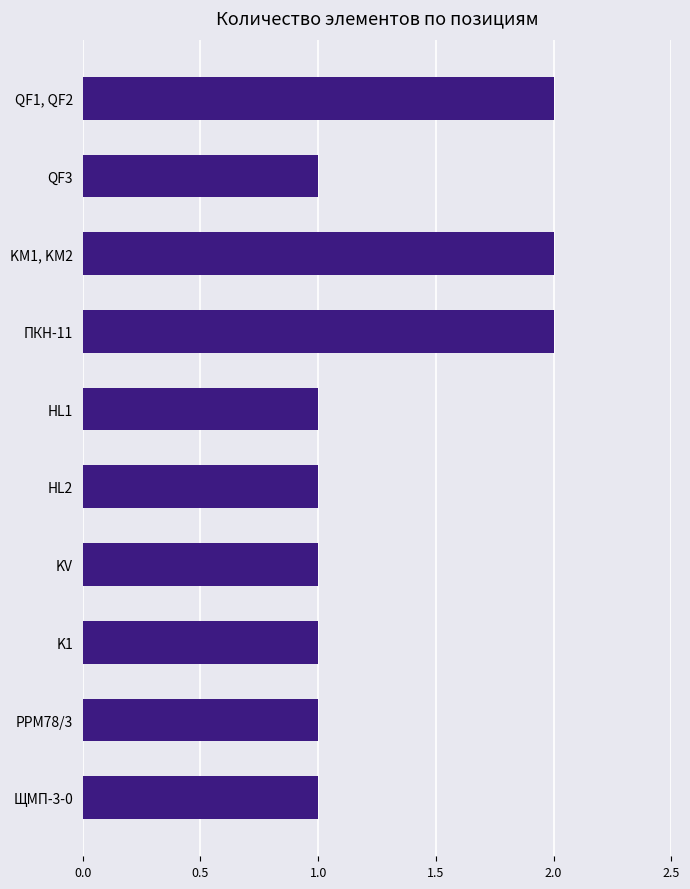

What is the difference between the maximum and minimum values?

1